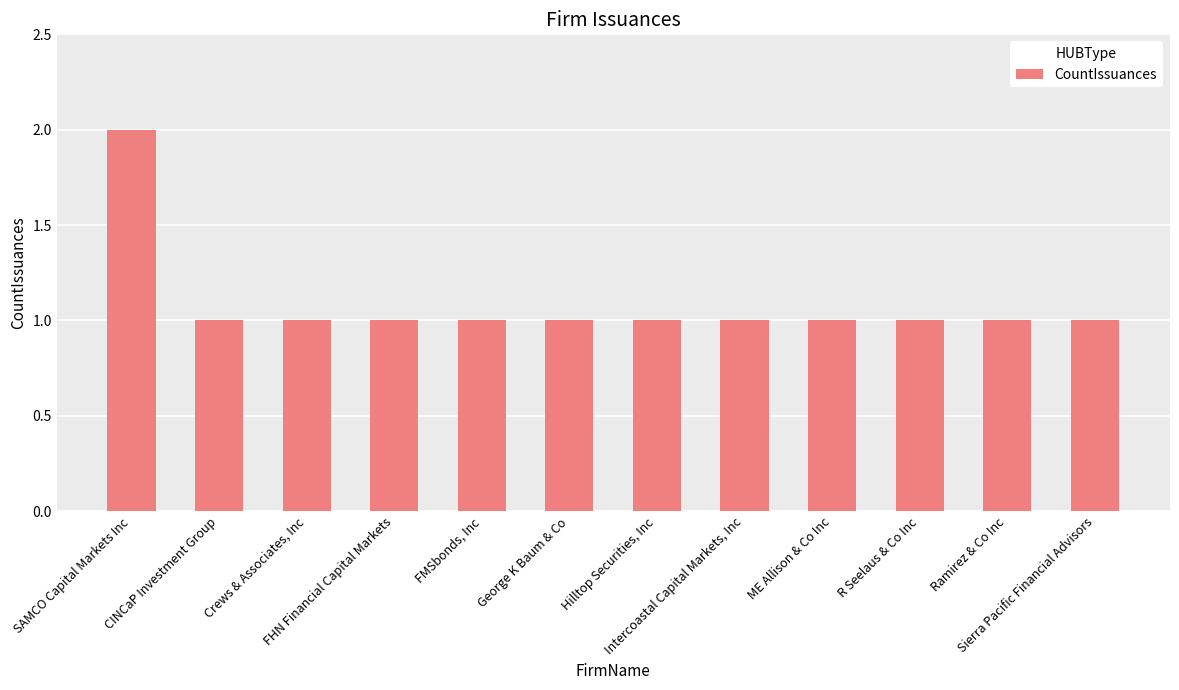

How many values are between 1 and 2?

12